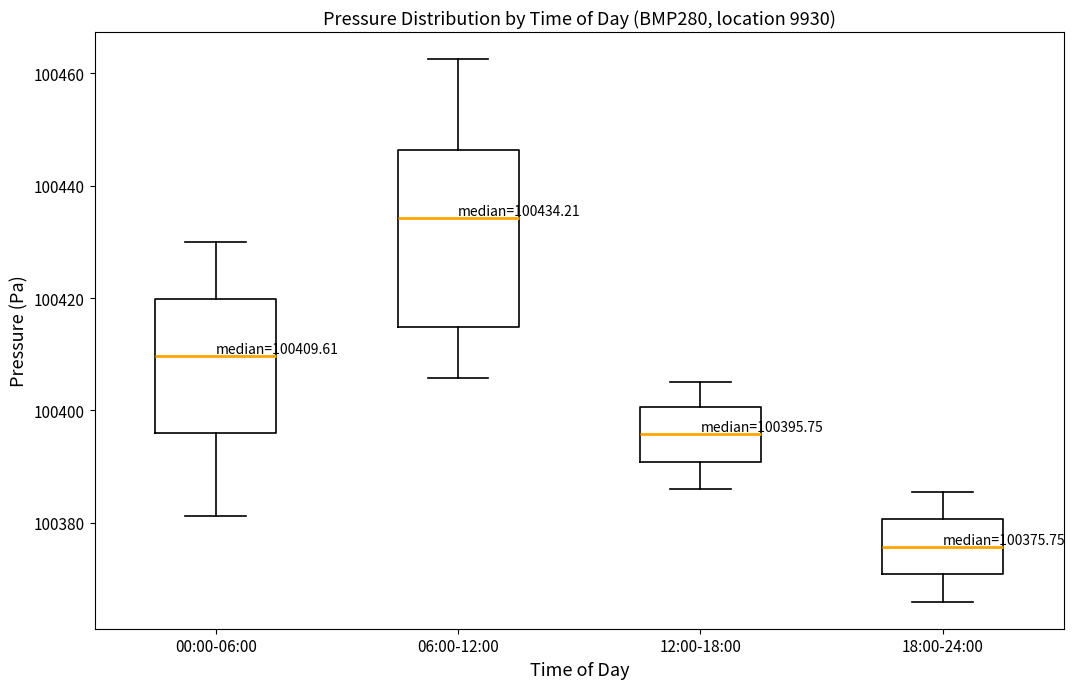

Which box is the tallest, from its lower edge to its upper edge?

06:00-12:00